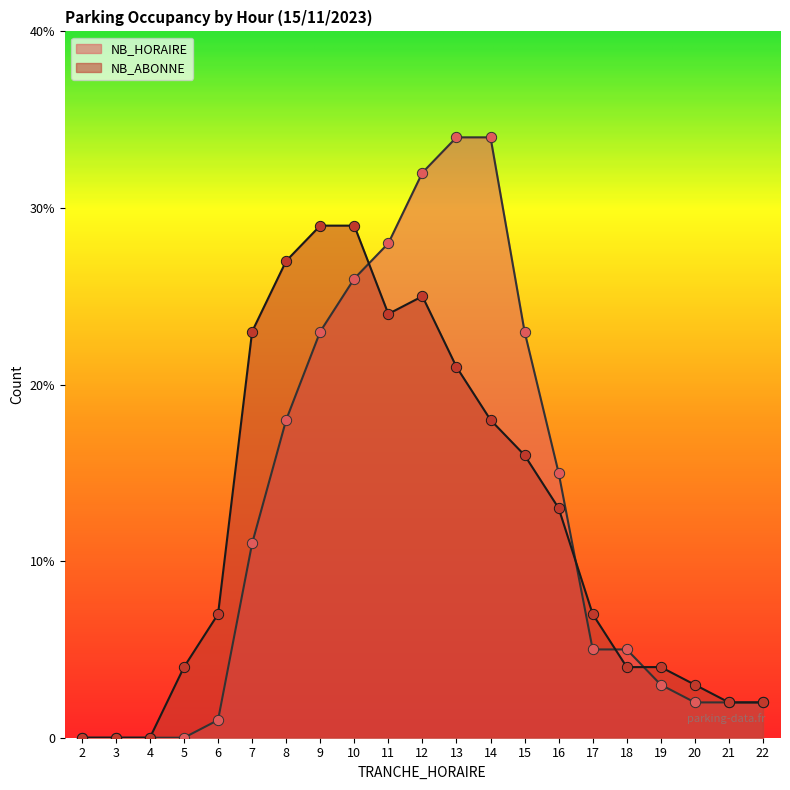

Which series has the largest Y range (max minus min)?

NB_HORAIRE